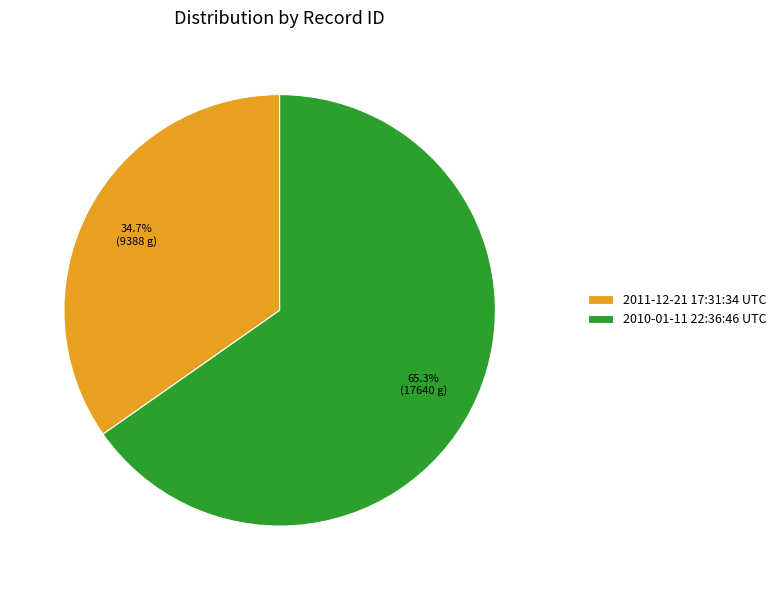

How many slices are in this pie chart?

2